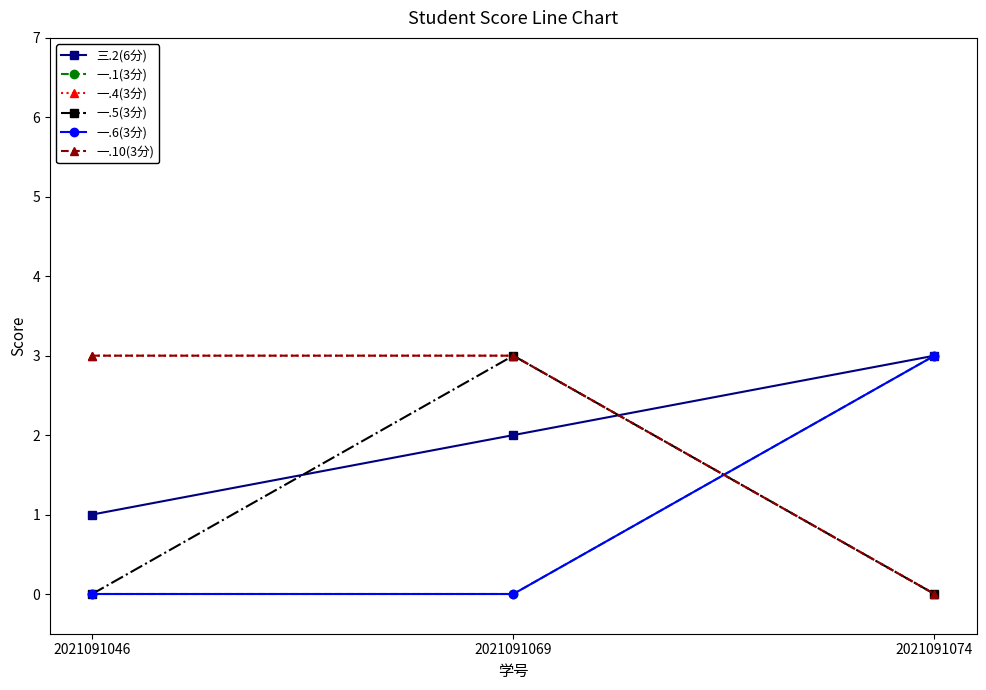

Does the chart have visible grid lines?

No